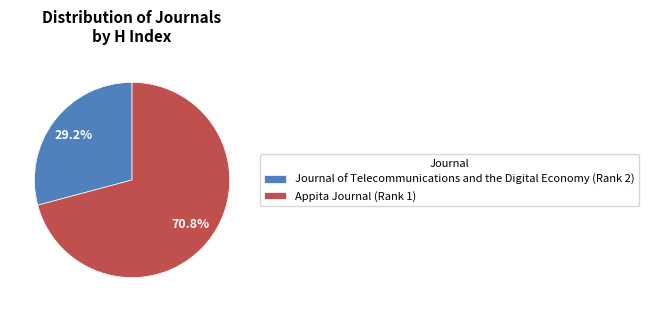

What percentage is the Appita Journal (Rank 1) slice, to the nearest percent?

71%